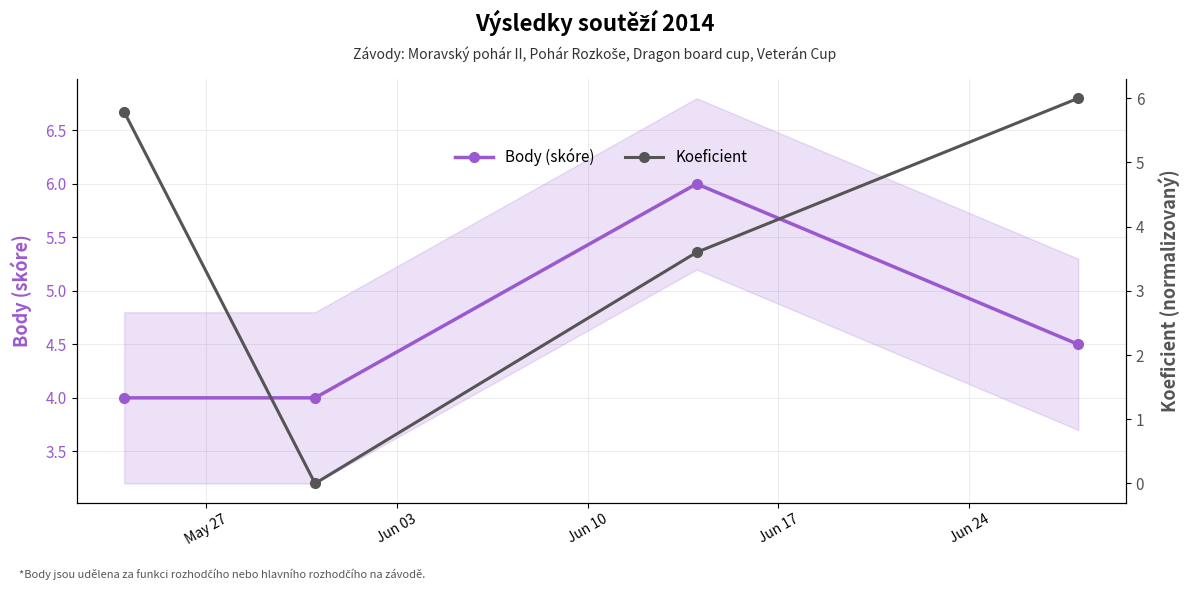

What is the value of the Body (skóre) point at the 4th from the left?

4.5